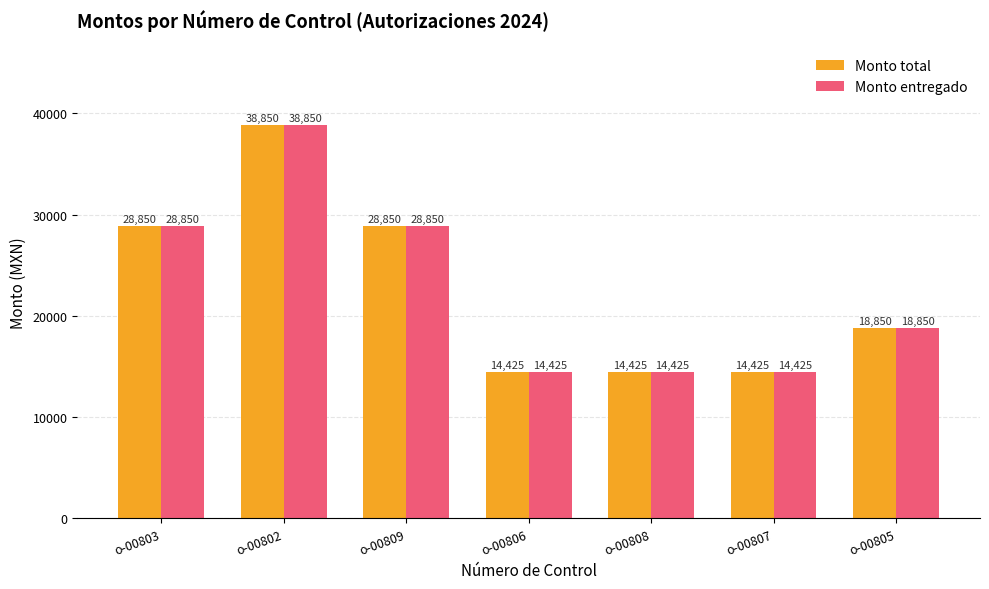

Reading left to right, list all the values displayed in this chart.

Monto total: o-00803=28850	o-00802=38850	o-00809=28850	o-00806=14425	o-00808=14425	o-00807=14425	o-00805=18850
Monto entregado: o-00803=28850	o-00802=38850	o-00809=28850	o-00806=14425	o-00808=14425	o-00807=14425	o-00805=18850